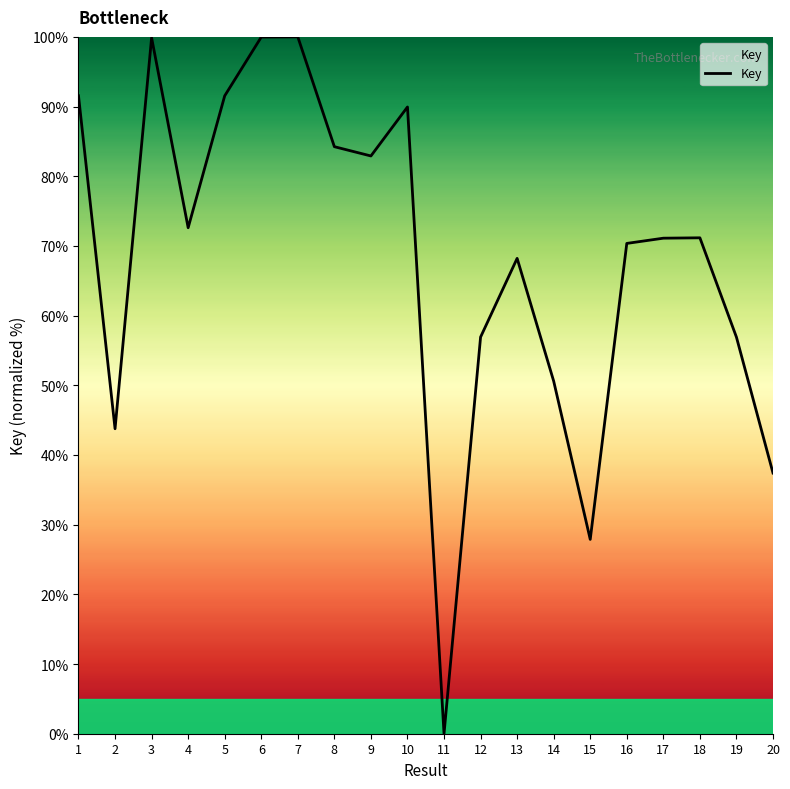

What is the change in value from 10 to 13?

-21.7